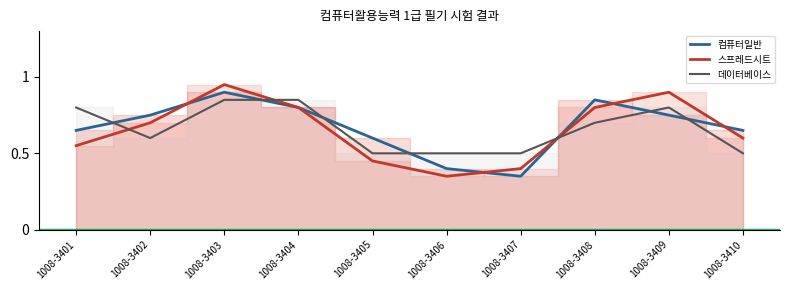

Which series has the largest range (max minus min)?

스프레드시트